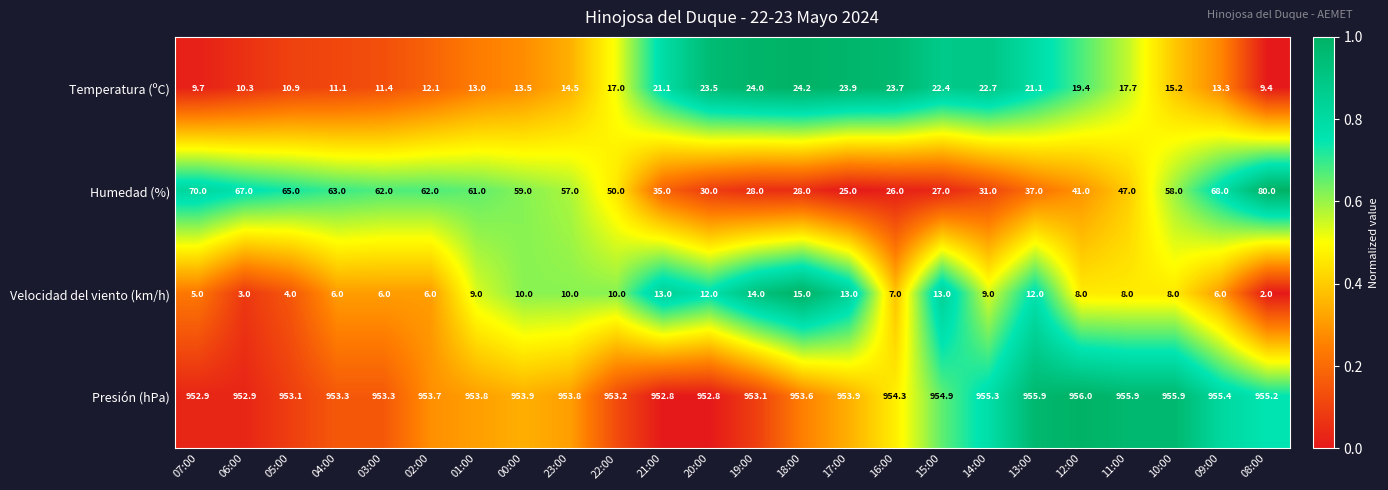

What is the difference between the Velocidad del viento (km/h) values at 07:00 and 17:00?

8.0